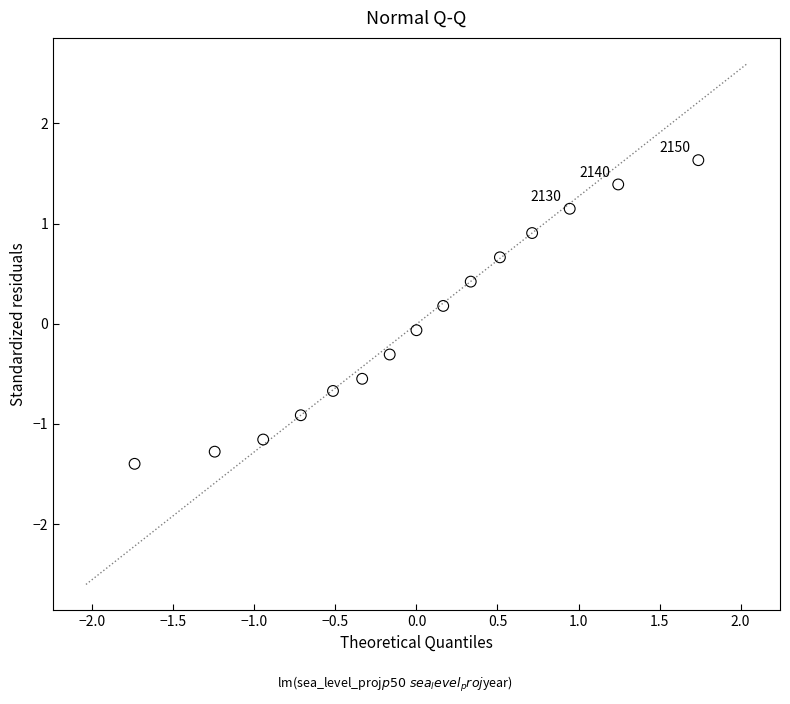

What is the range of X values (max minus min)?

3.5